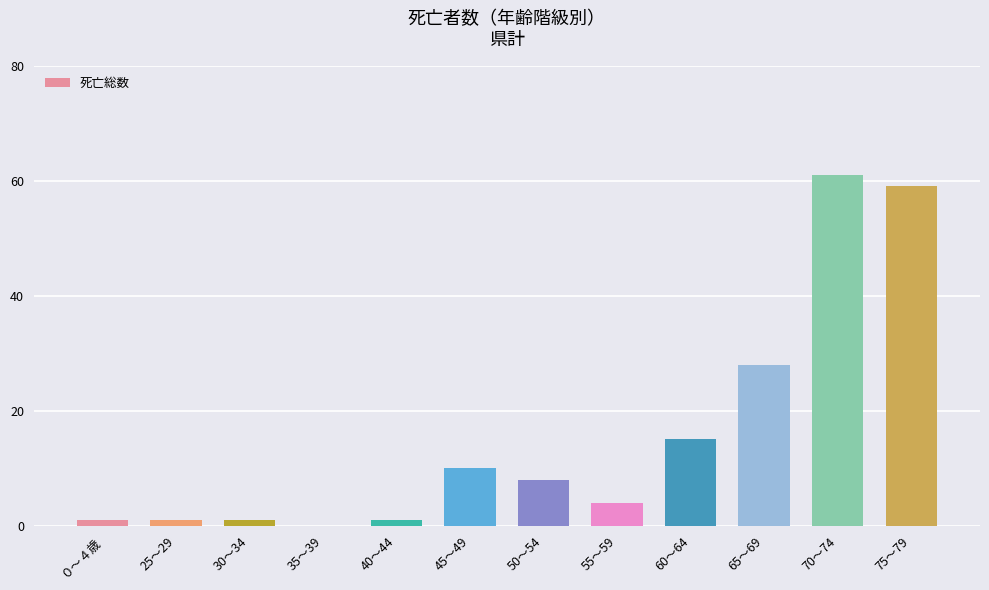

What is the maximum value shown in the chart?

61